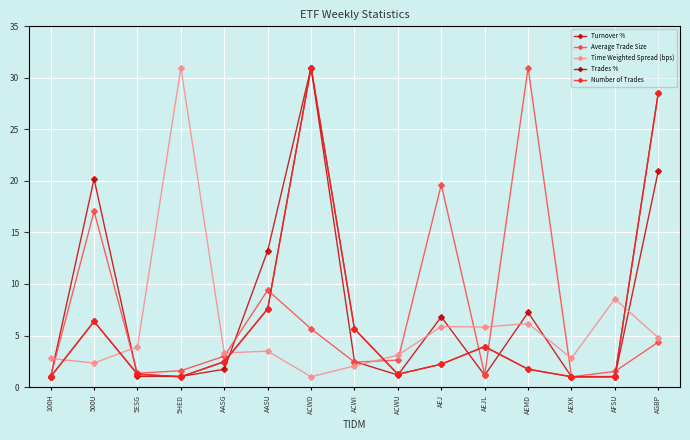

What is the label of the 9th point from the right?

ACWD